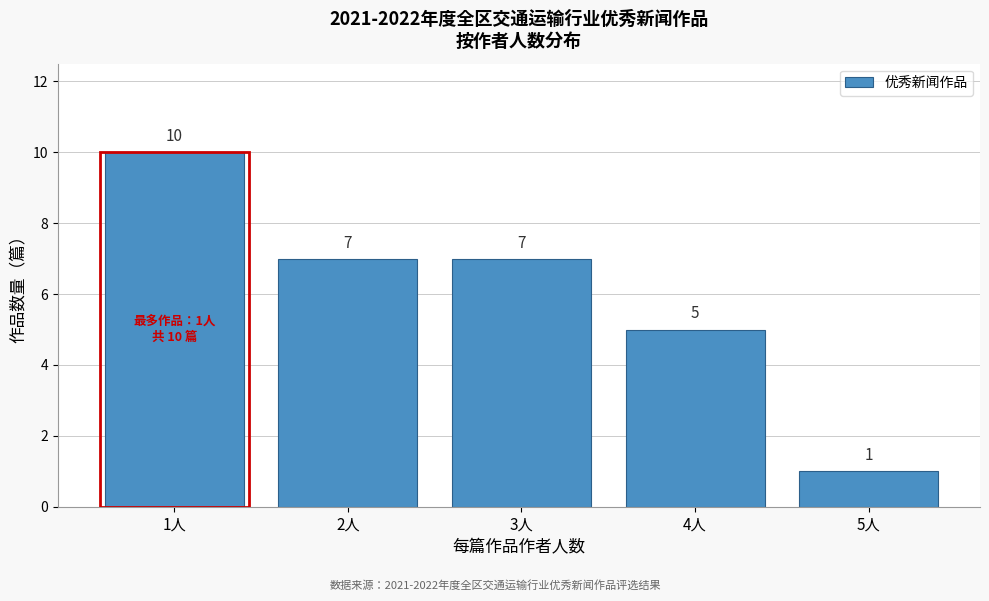

Reading left to right, what are all the values shown in this chart?

1人=10	2人=7	3人=7	4人=5	5人=1